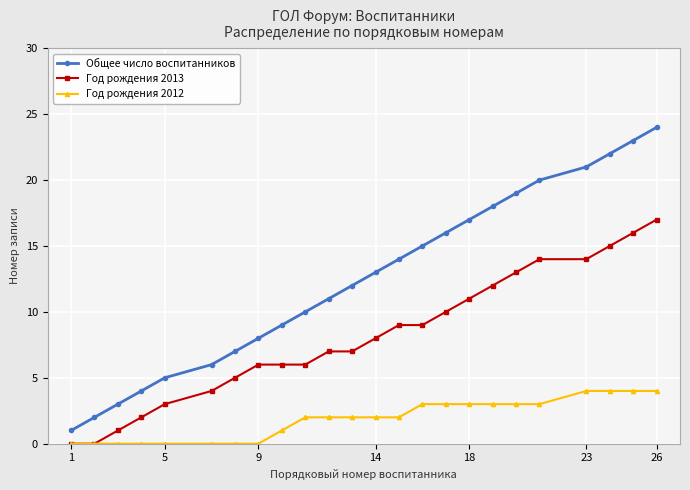

Reading left to right, transcribe all the data shown in this chart.

Общее число воспитанников: 1	2	3	4	5	6	7	8	9	10	11	12	13	14	15	16	17	18	19	20	21	22	23	24
Год рождения 2013: 0	0	1	2	3	4	5	6	6	6	7	7	8	9	9	10	11	12	13	14	14	15	16	17
Год рождения 2012: 0	0	0	0	0	0	0	0	1	2	2	2	2	2	3	3	3	3	3	3	4	4	4	4